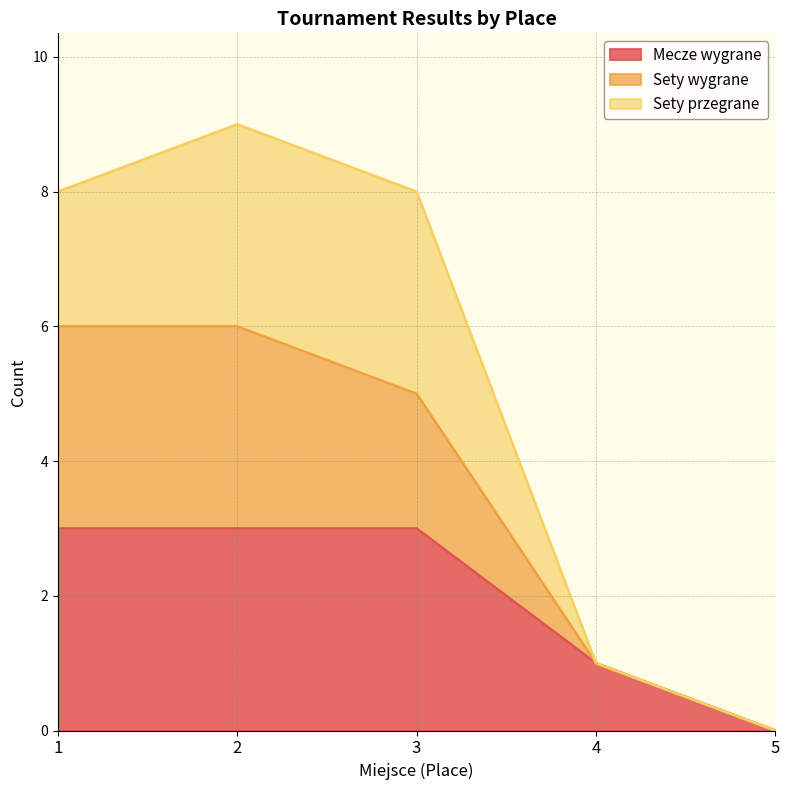

Count the number of categories in the chart.

5